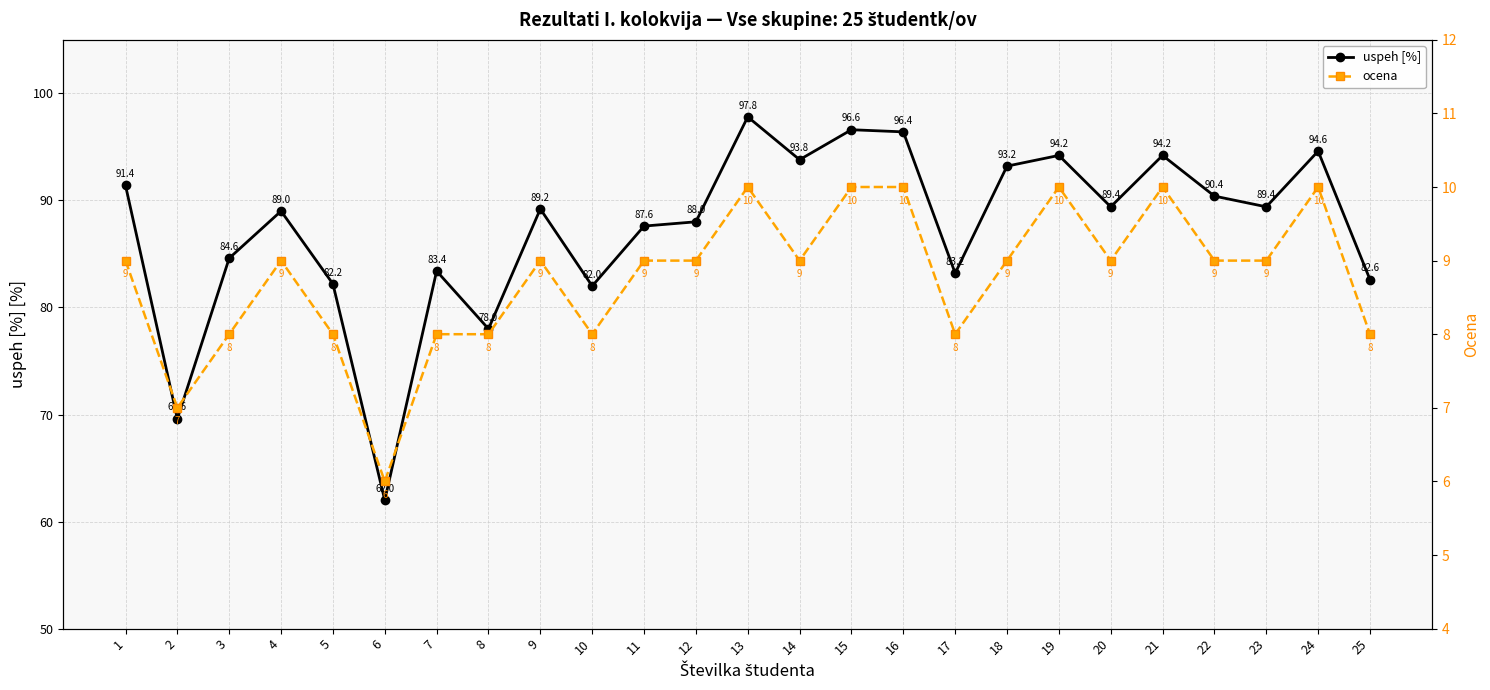

True or false: ocena and uspeh [%] cross at least once.

False